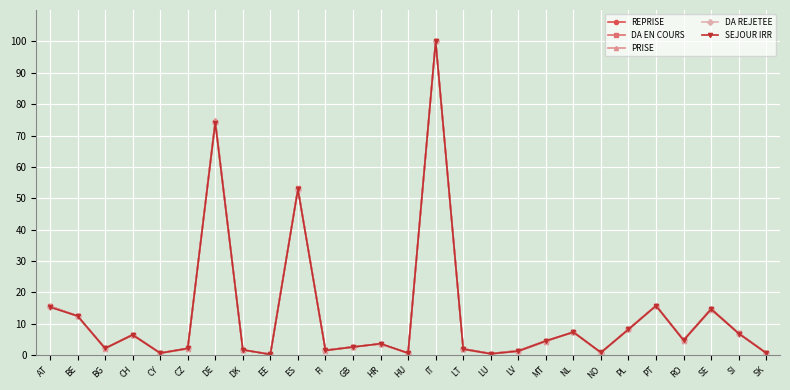

At which label does PRISE reach its peak?

IT